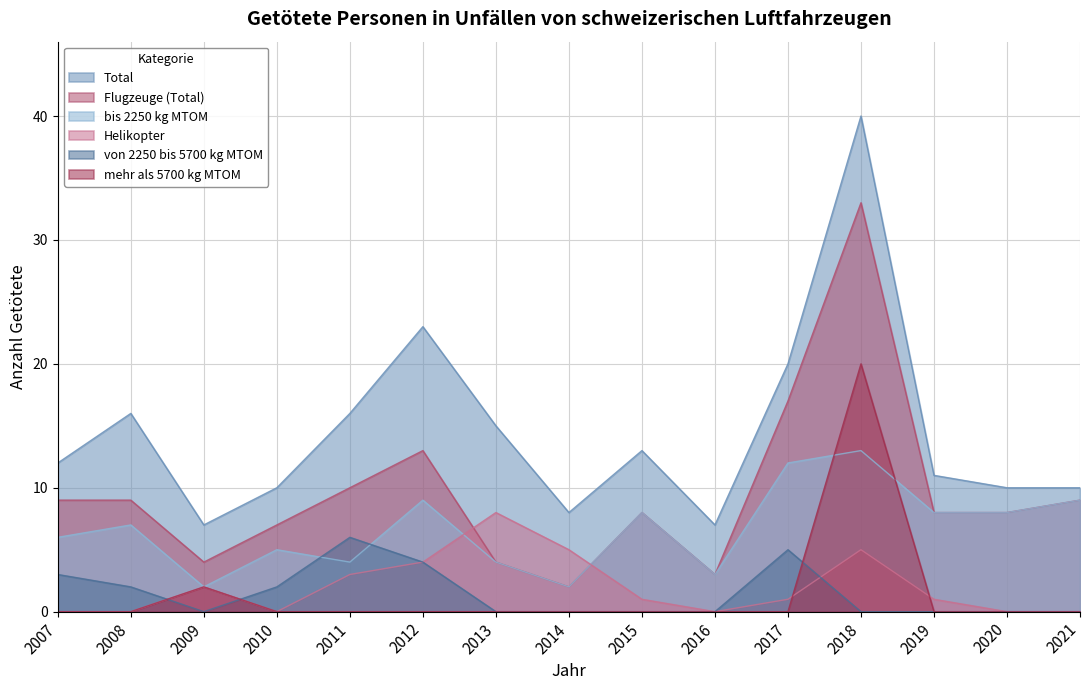

Between which two adjacent categories do bis 2250 kg MTOM and von 2250 bis 5700 kg MTOM first intersect?

2010 and 2011